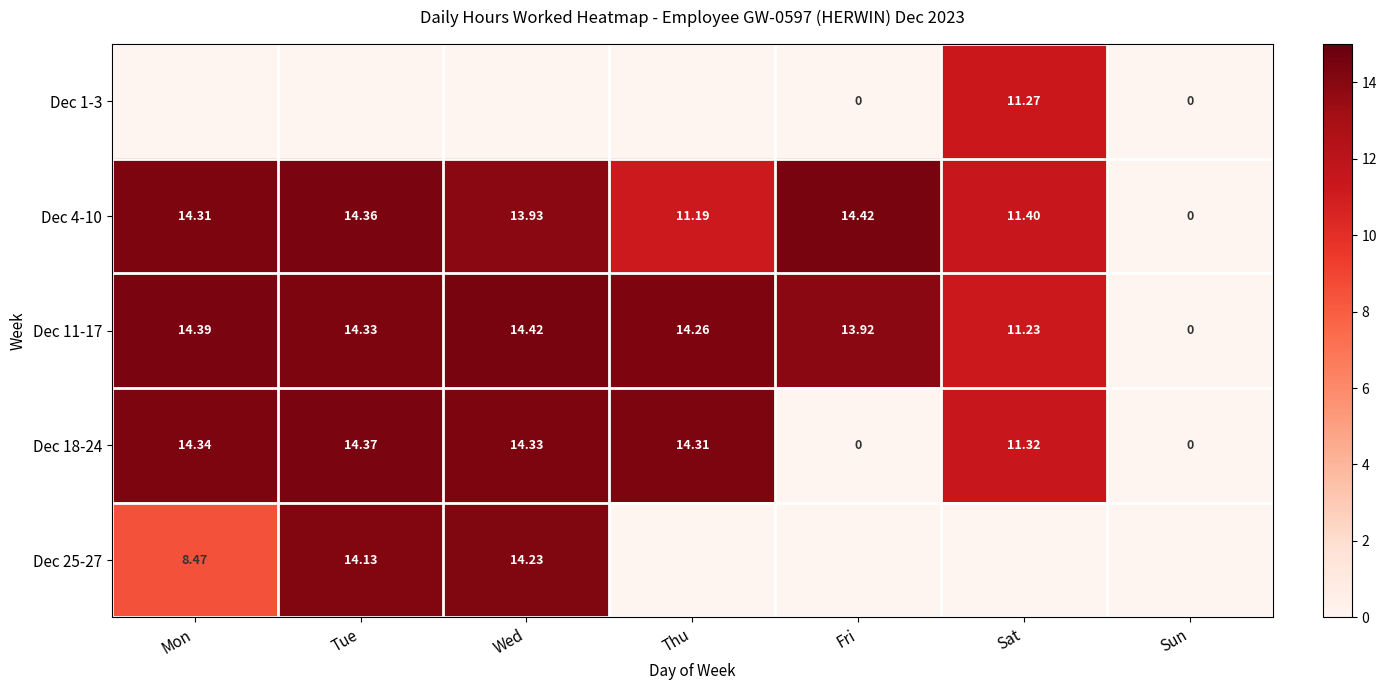

At which label does Dec 4-10 reach its peak?

Fri